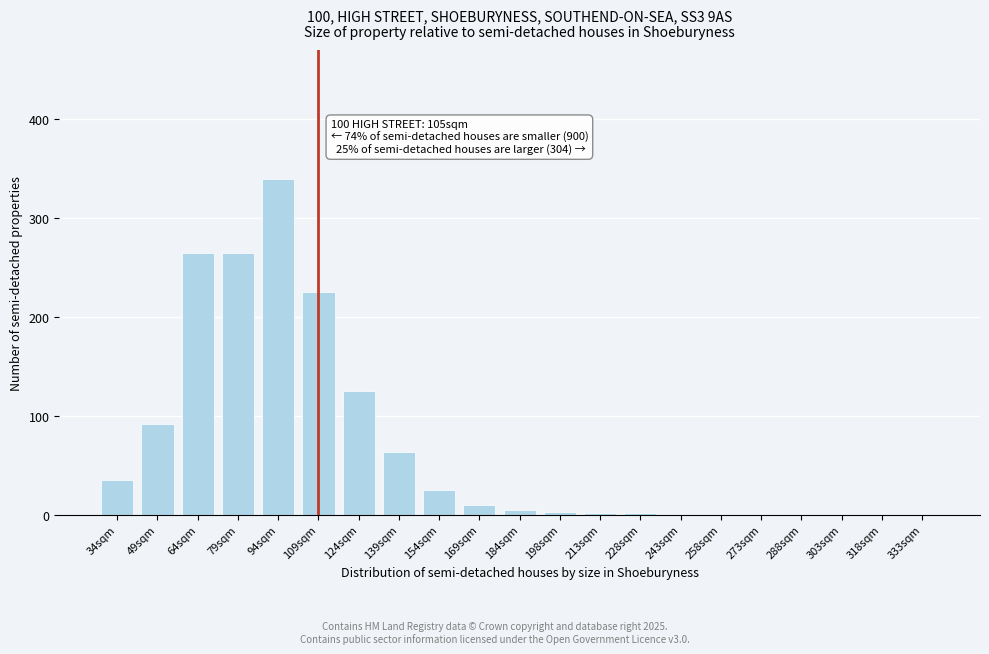

True or false: the data shows 27 at 139sqm.

False